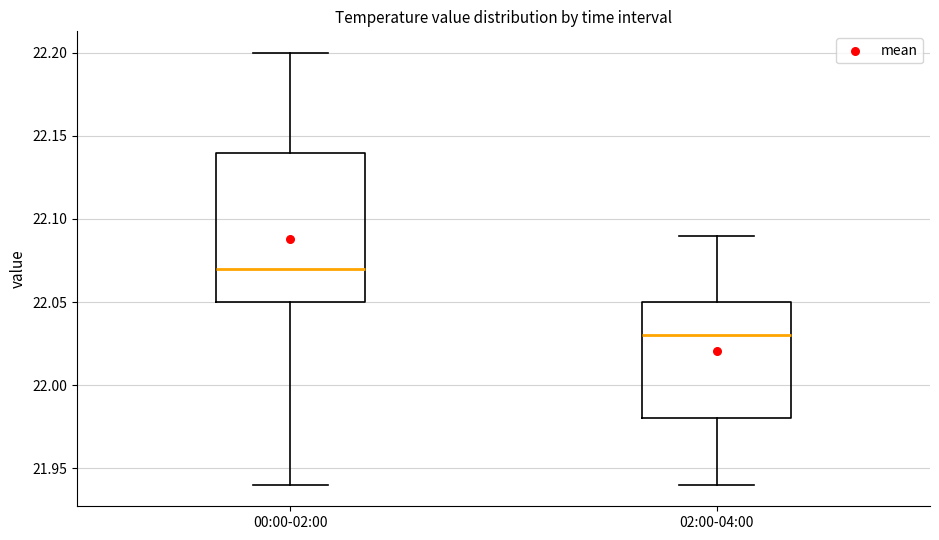

Where does the median line of the box for 02:00-04:00 sit on the y-axis? The values are not printed on the chart, so give them approximately, as read against the axis.

22.03